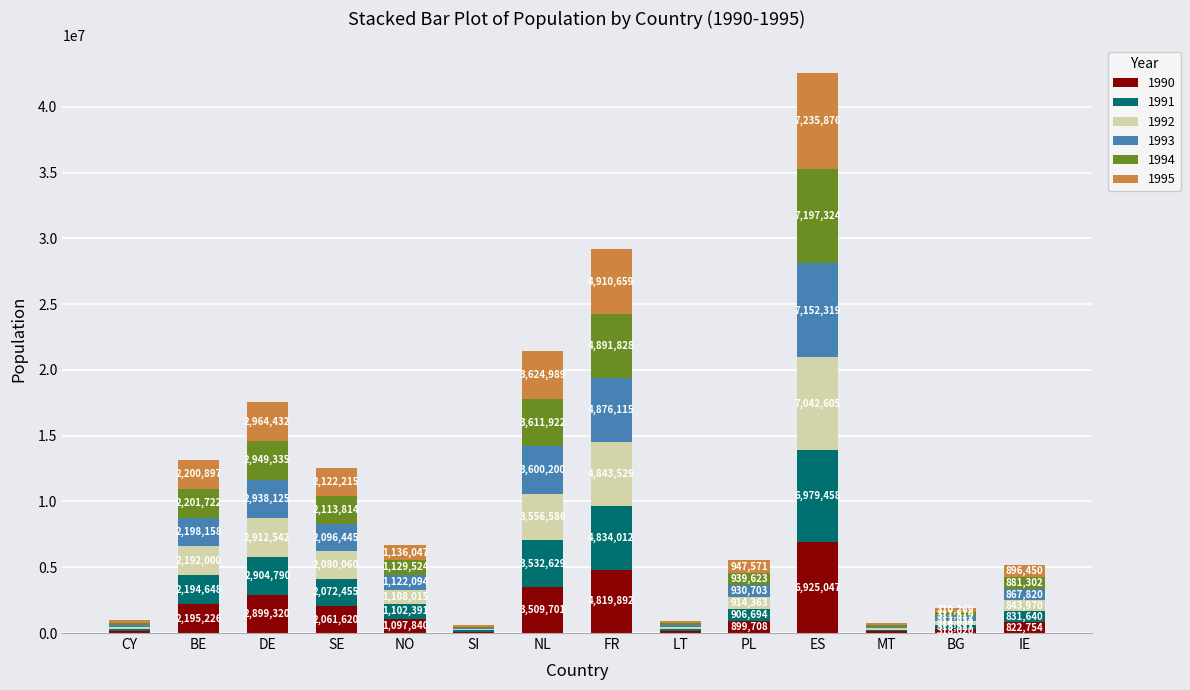

At which category is the sum across all series the highest?

ES